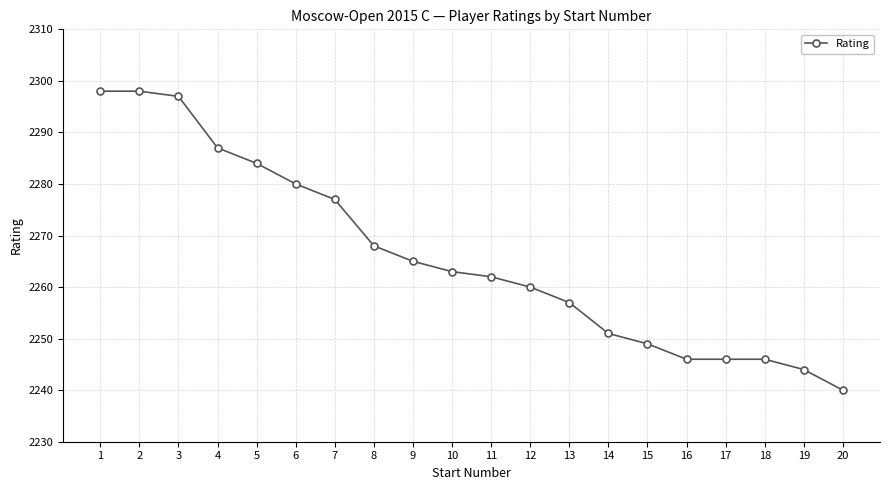

Count the number of data series in this chart.

1